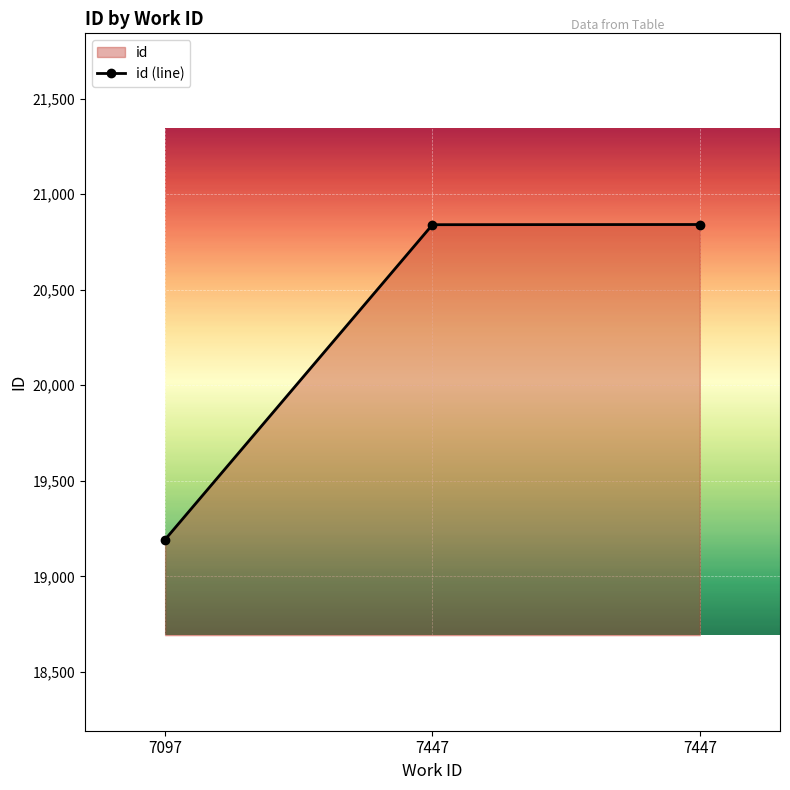

What is the approximate value at 7447, to the nearest 10?

20840